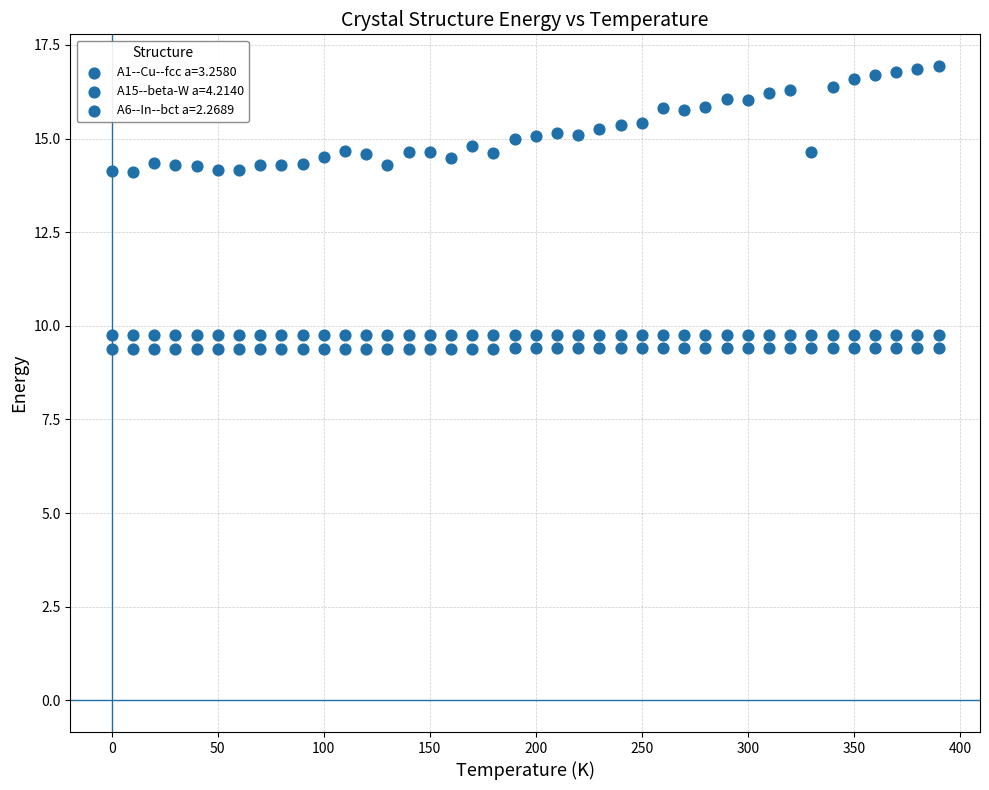

How many data points are displayed?

120